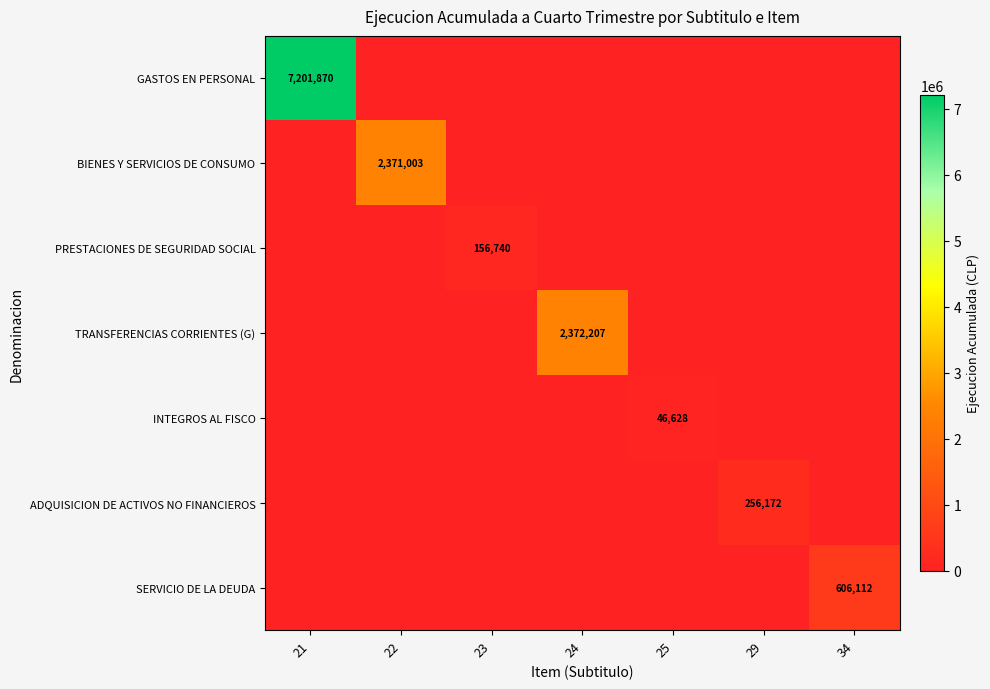

What is the total value across all series at 24?

2372207